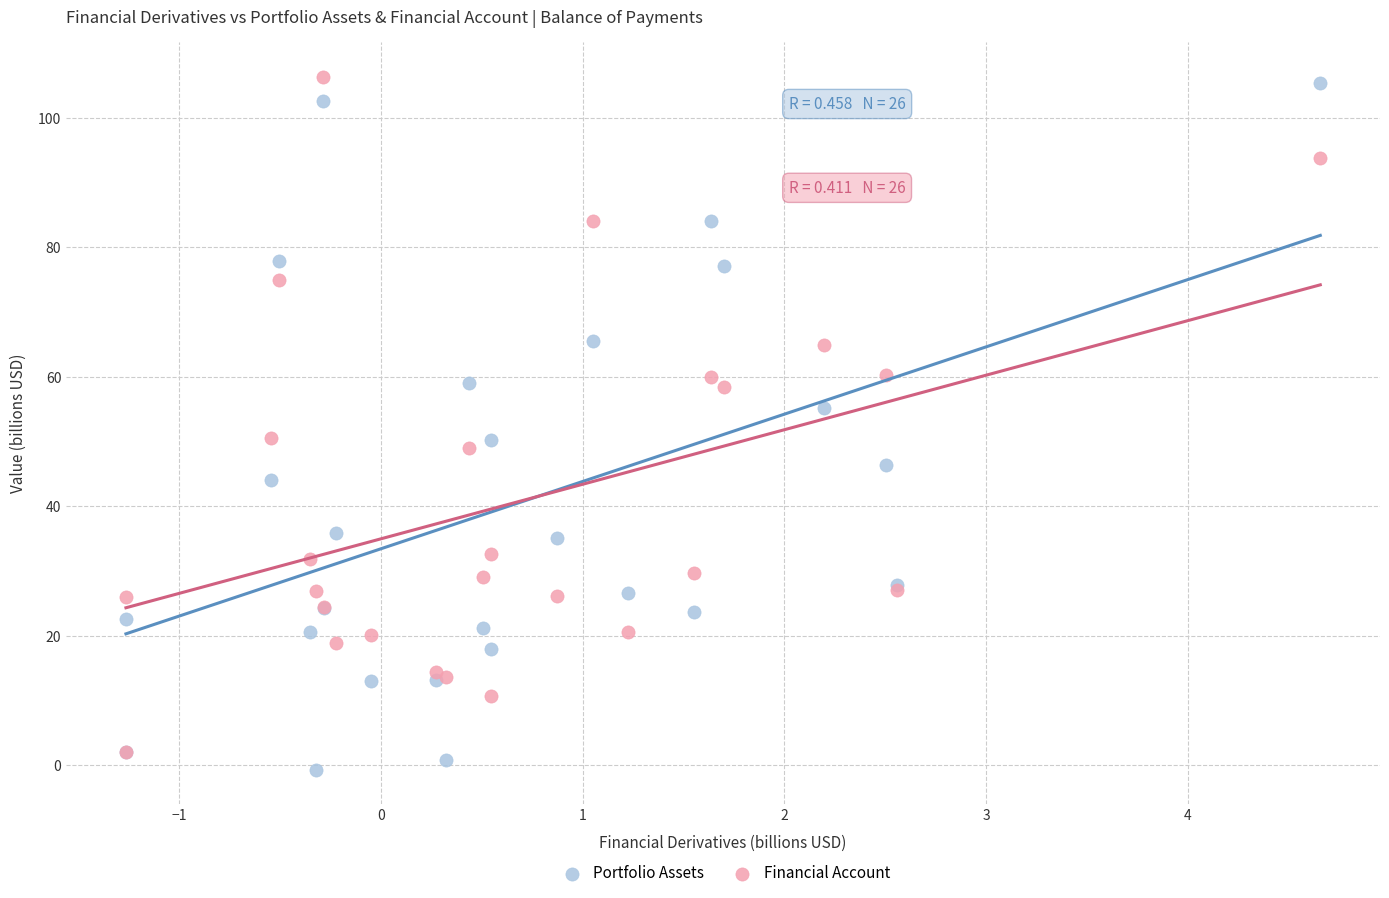

Which series reaches the maximum Y coordinate?

Financial Account